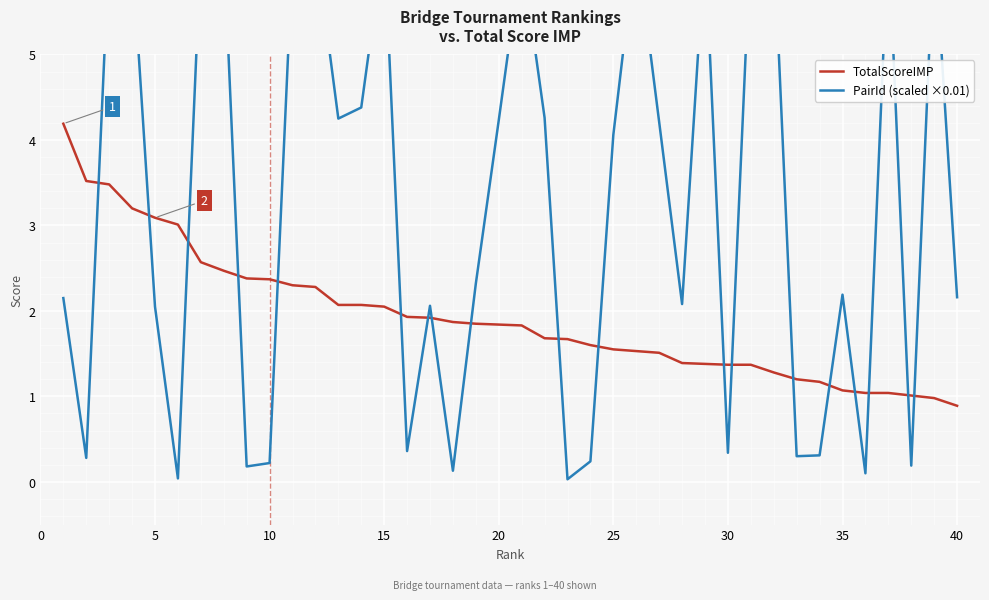

Reading left to right, extract all data points from this chart.

TotalScoreIMP: 4.2	3.5	3.5	3.2	3.1	3.0	2.6	2.5	2.4	2.4	2.3	2.3	2.1	2.1	2.0	1.9	1.9	1.9	1.9	1.8	1.8	1.7	1.7	1.6	1.6	1.5	1.5	1.4	1.4	1.4	1.4	1.3	1.2	1.2	1.1	1.0	1.0	1.0	1.0	0.9
PairId (scaled ×0.01): 2.1	0.3	6.2	6.2	2.0	0.0	6.2	6.3	0.2	0.2	6.1	6.3	4.2	4.4	6.3	0.4	2.1	0.1	2.3	4.2	6.2	4.3	0.0	0.2	4.1	6.3	4.2	2.1	6.3	0.3	6.4	6.3	0.3	0.3	2.2	0.1	6.4	0.2	6.4	2.2